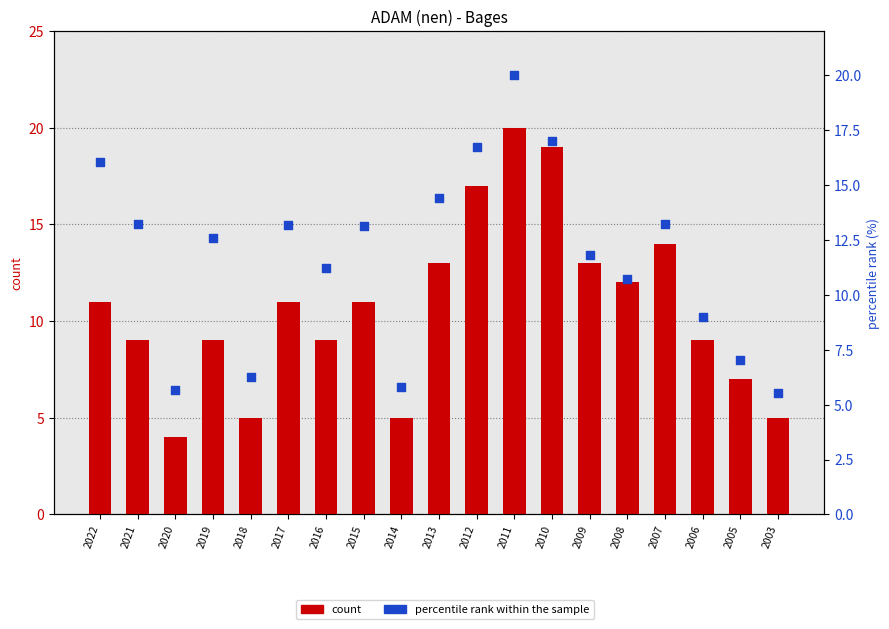

Which series contains the lowest Y value?

count